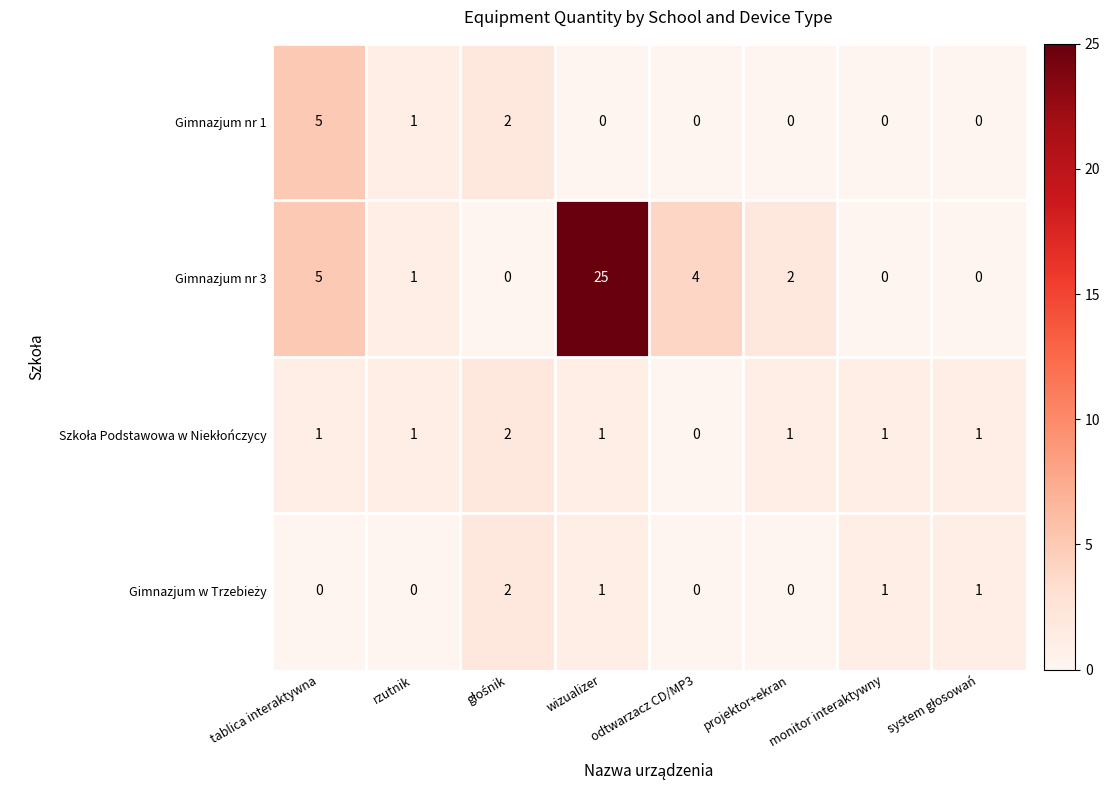

What is the difference between the maximum and minimum values in the Gimnazjum nr 3 series?

25